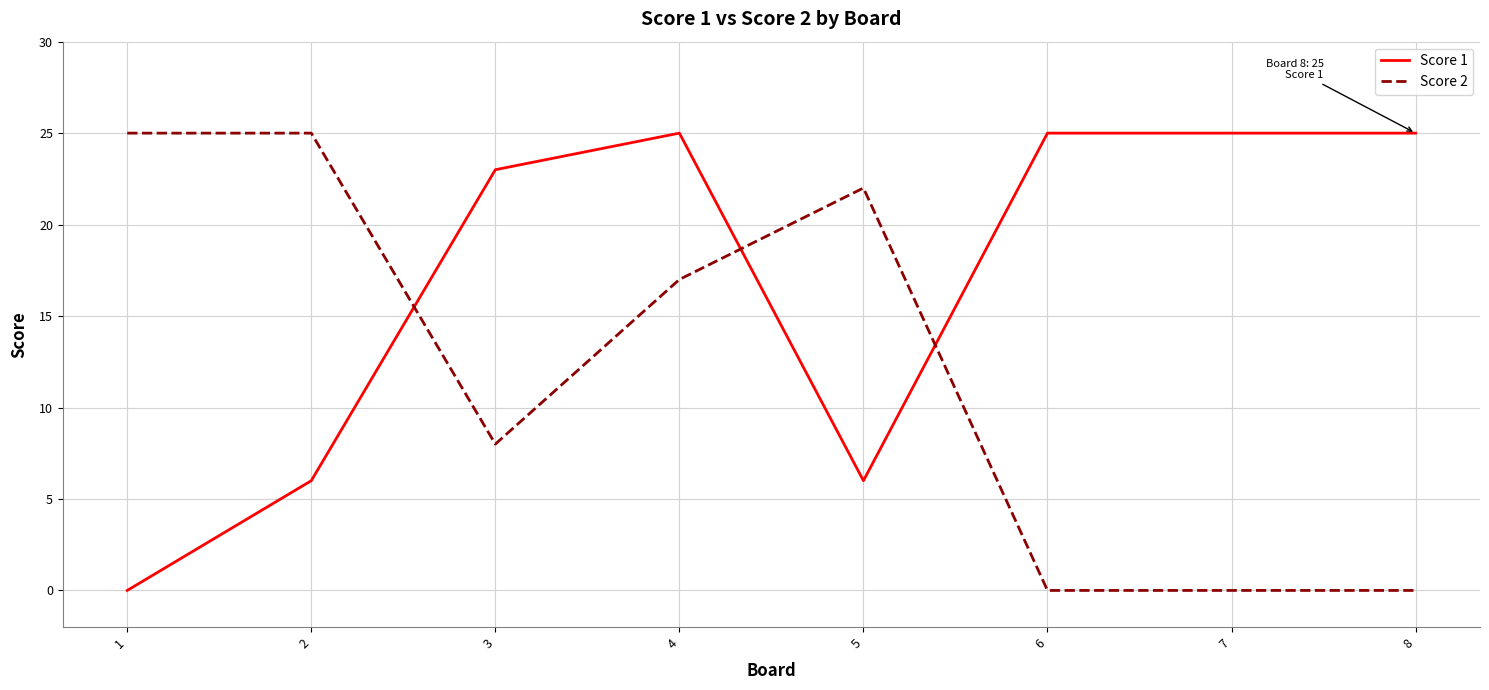

Is it true that Score 2 equals 0 at 6?

True